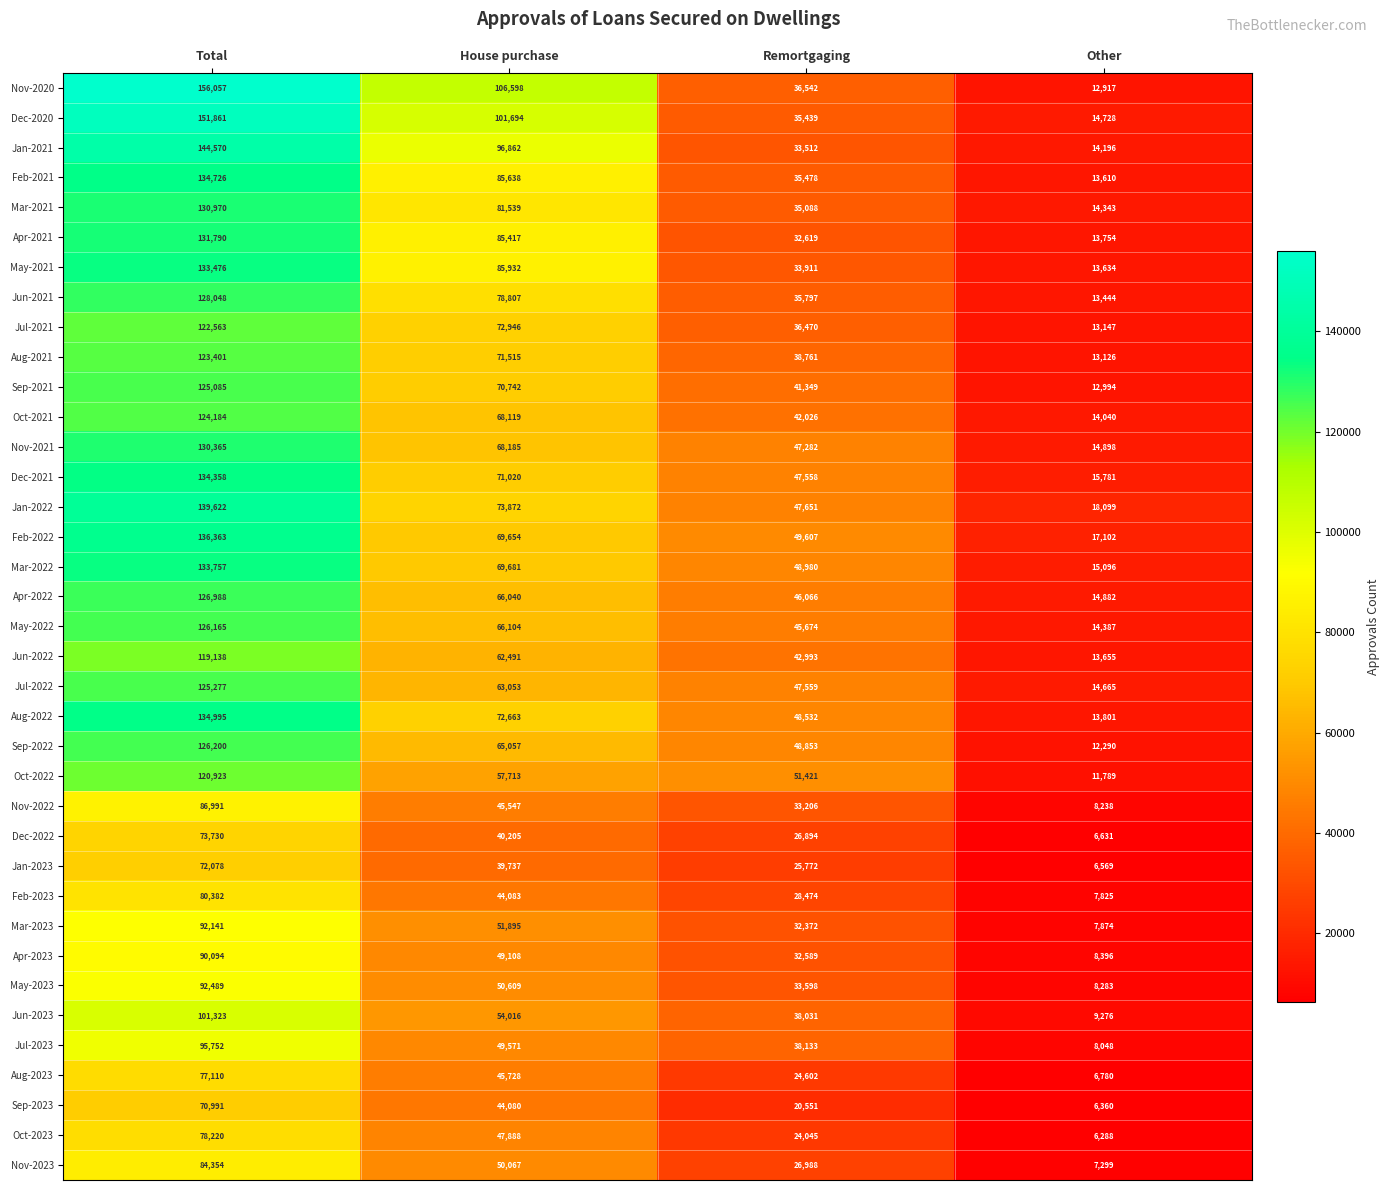

The value of Mar-2023 at Total is 131981. True or false?

False